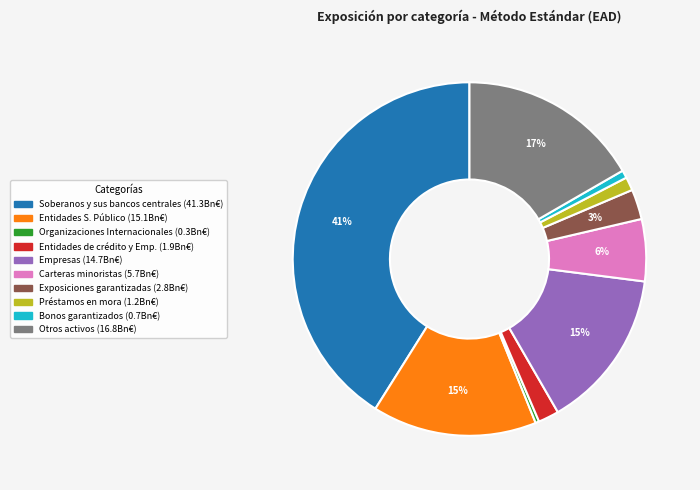

Which slice is the largest?

Soberanos y sus bancos centrales